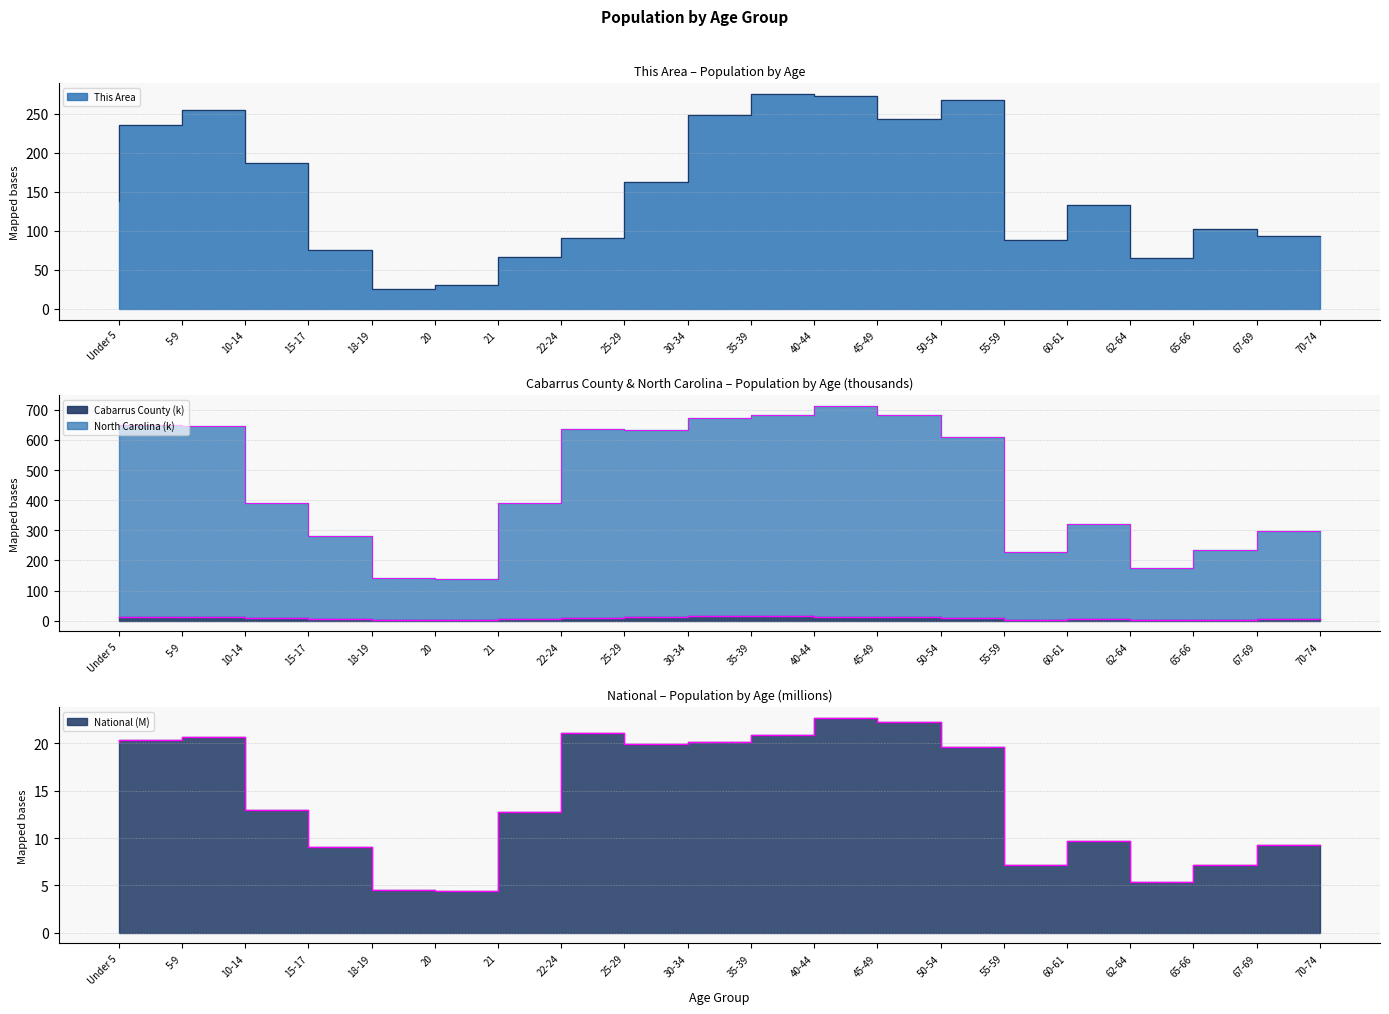

True or false: Cabarrus County and This Area intersect in this chart.

False